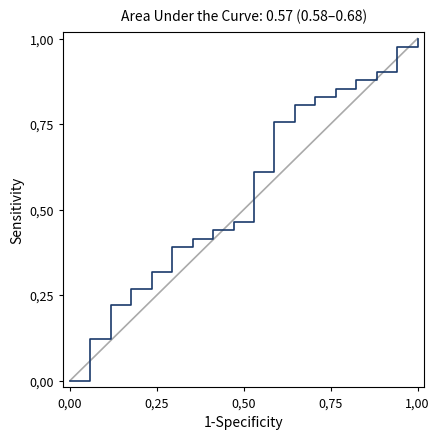

What is the average value?

0.5